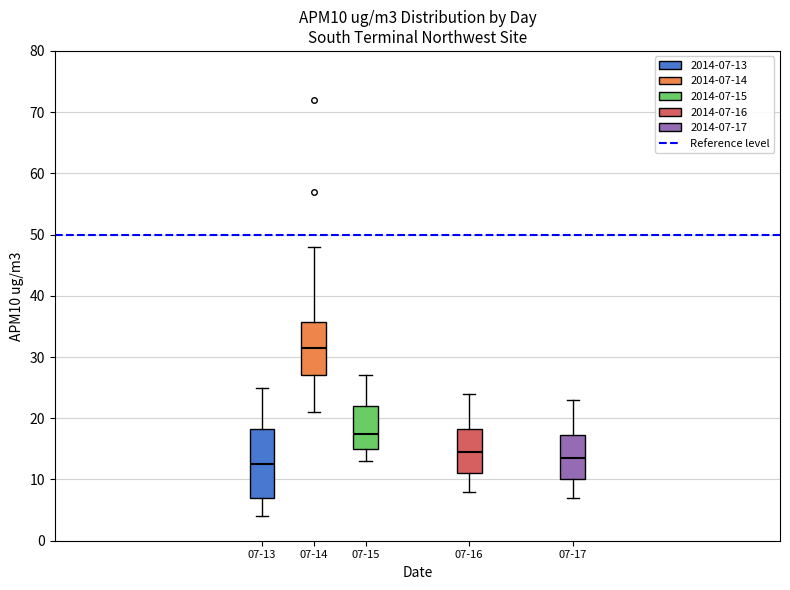

Reading left to right, transcribe this box plot: for each box, give where its median line is, the range the box spans, and where its two whiskers end, as read against the y-axis. The values are not printed on the chart, so give them approximately, as read against the axis.

07-13: median 13, box 7 to 18, whiskers 4 to 25
07-14: median 32, box 27 to 36, whiskers 21 to 48
07-15: median 18, box 15 to 22, whiskers 13 to 27
07-16: median 15, box 11 to 18, whiskers 8 to 24
07-17: median 14, box 10 to 17, whiskers 7 to 23